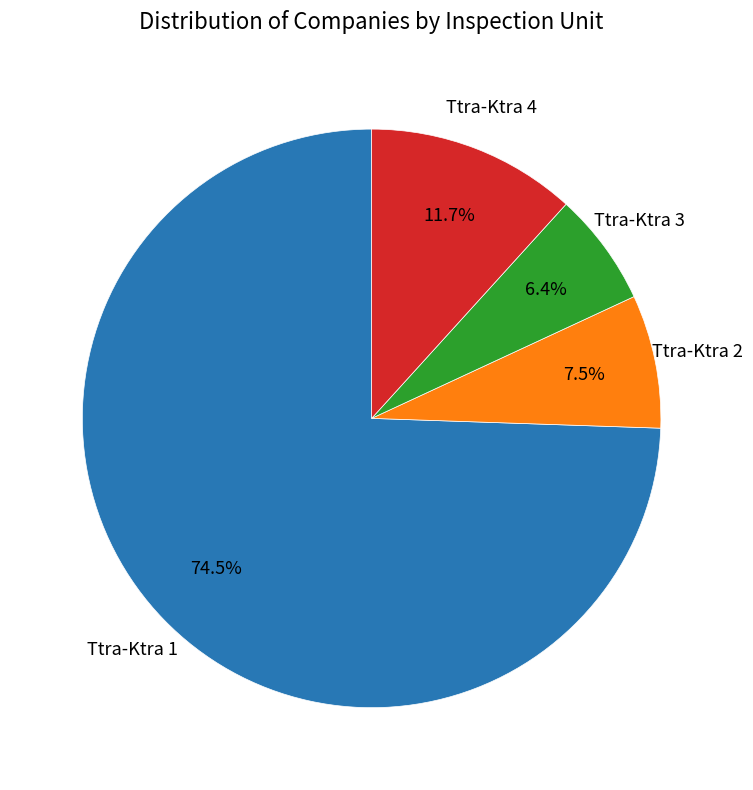

Does Ttra-Ktra 1 represent more than half of the total?

Yes